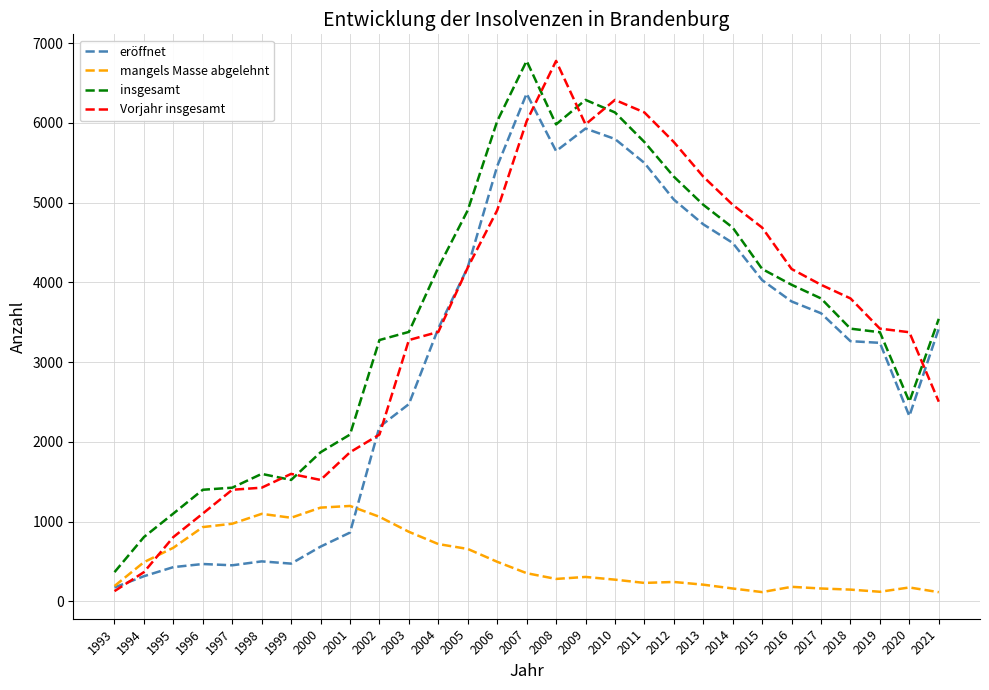

Between 1993 and 2012, which series saw the biggest shift?

Vorjahr insgesamt